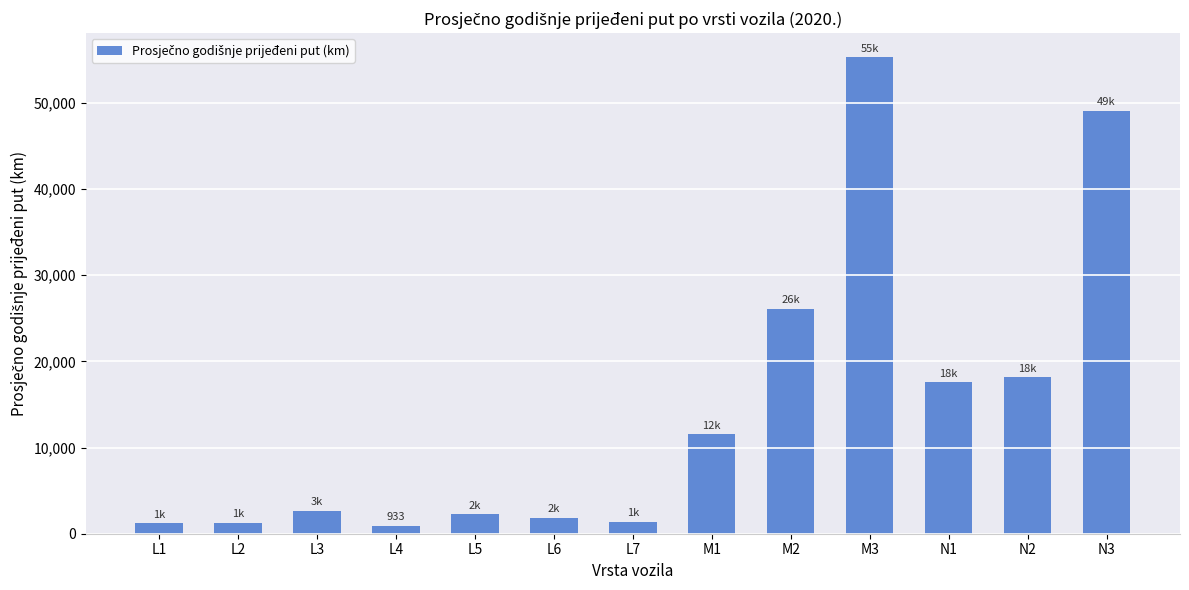

What position from the left is M2?

9